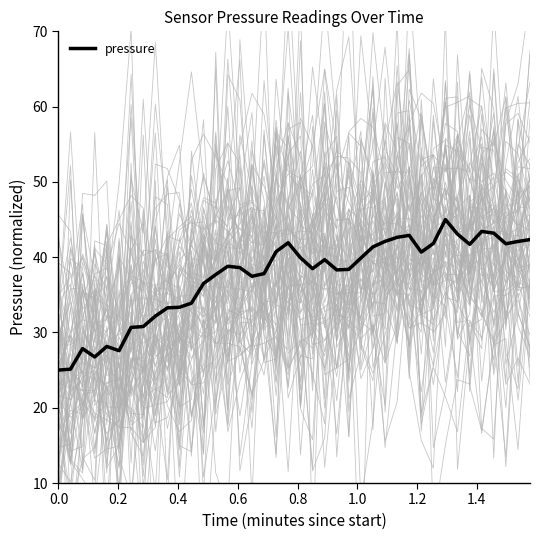

What is the lowest value of the pressure series?

25.0